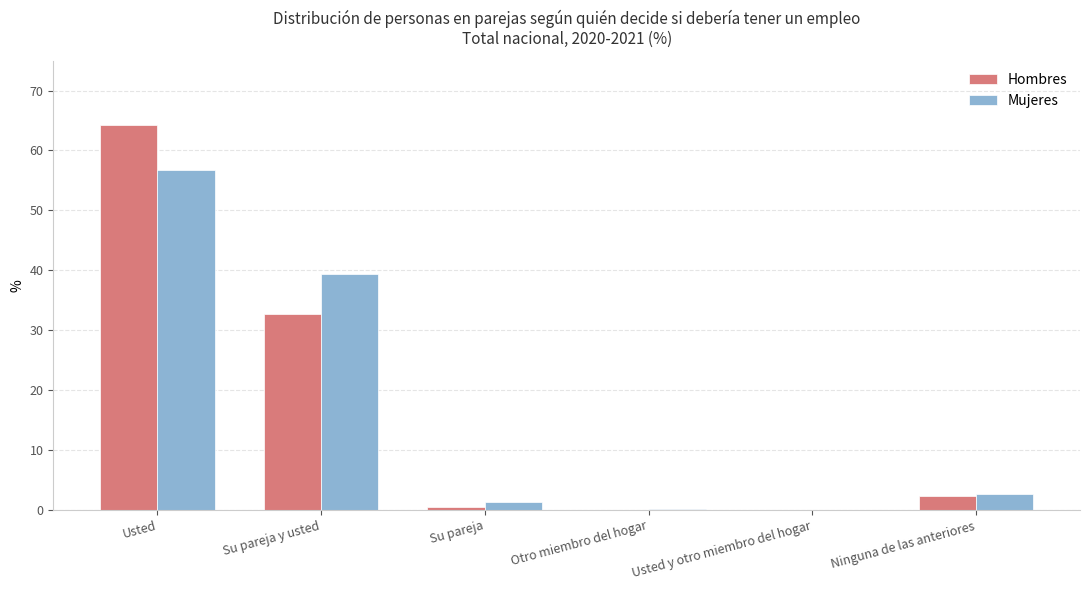

How many groups of bars are there?

6